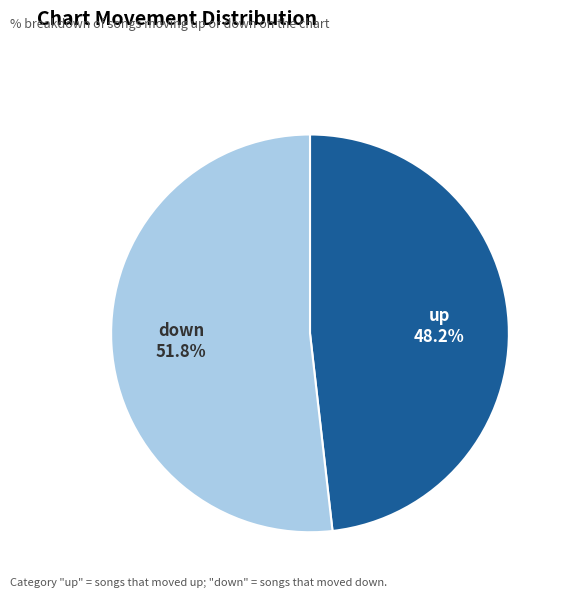

What is the largest slice in the pie chart?

down